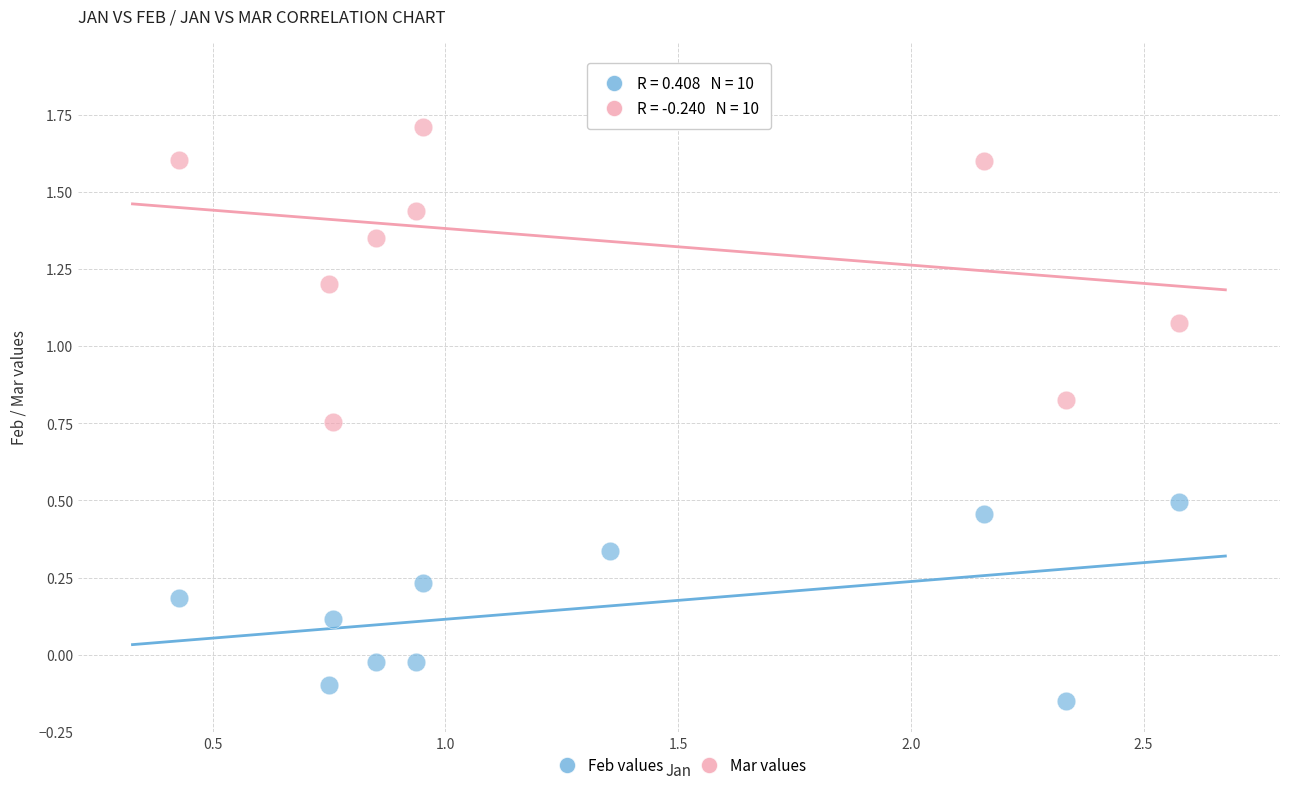

Which series reaches the maximum Y coordinate?

Mar values